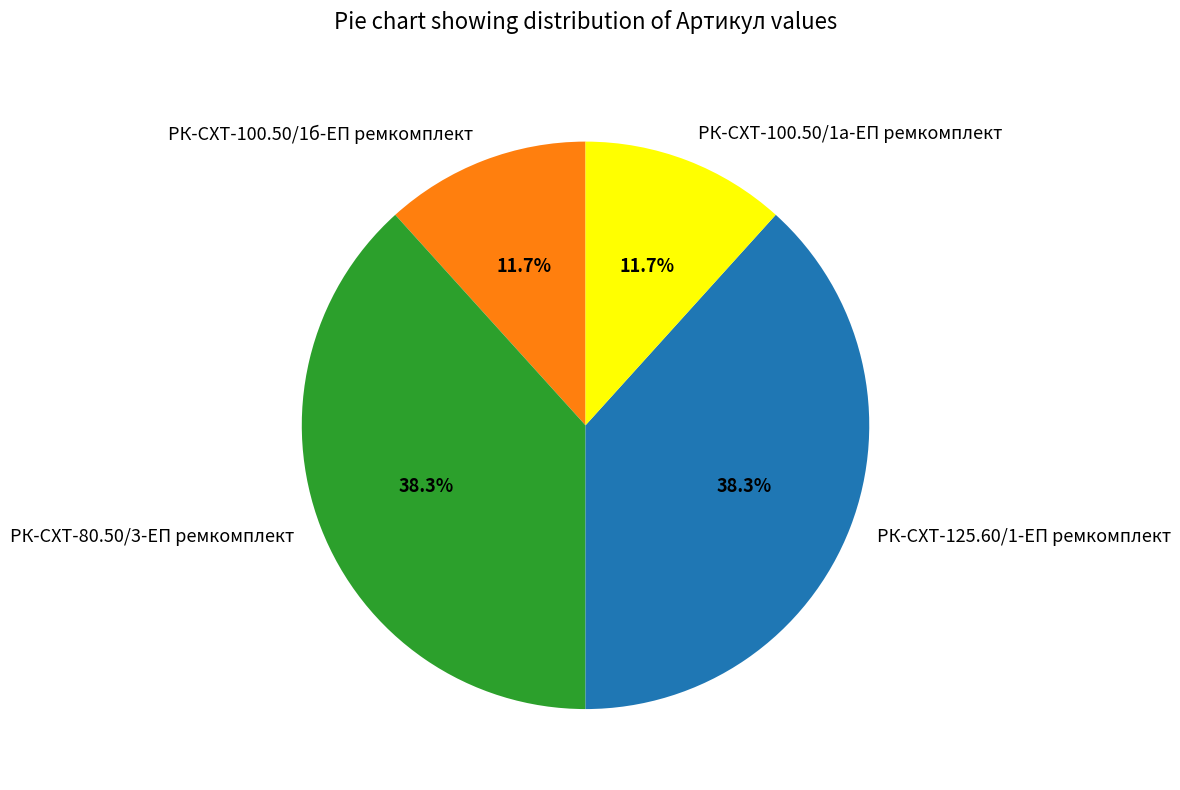

To the nearest percent, what portion does РК-СХТ-80.50/3-ЕП ремкомплект represent?

38%